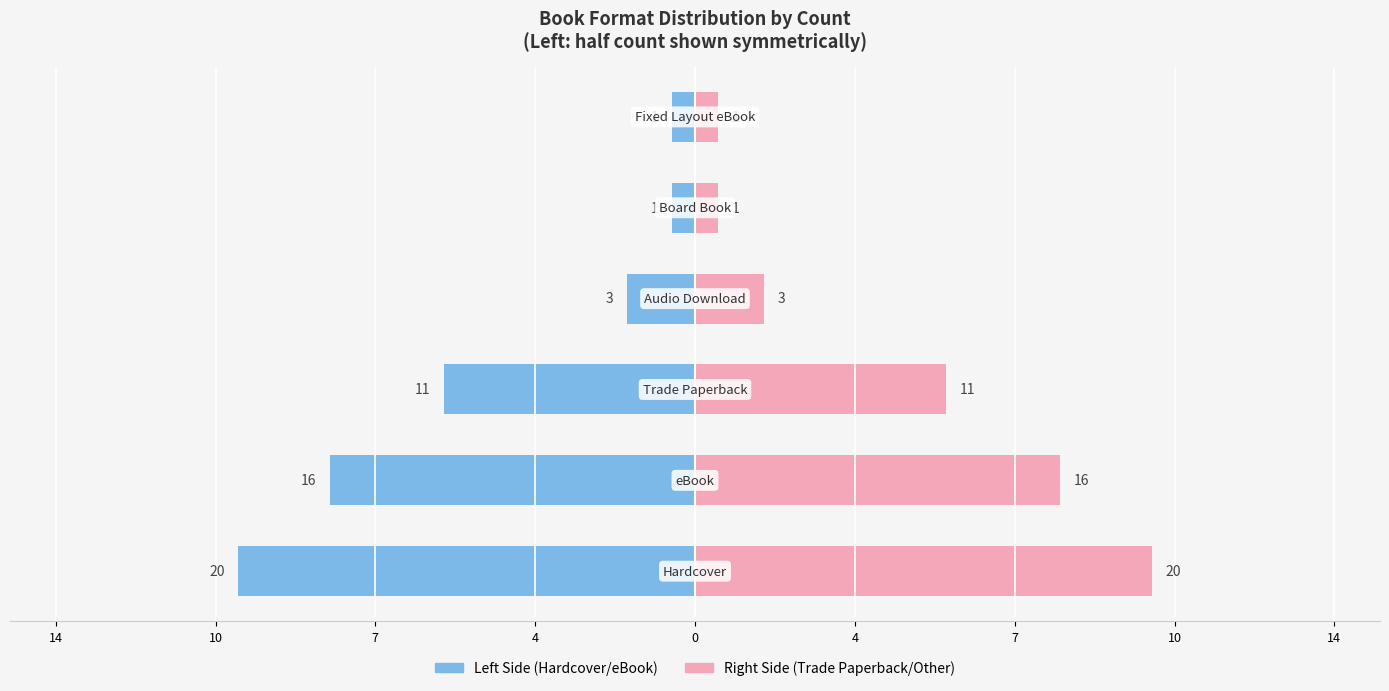

What is the difference between the maximum and second lowest values in the Hardcover / eBook series?

9.5